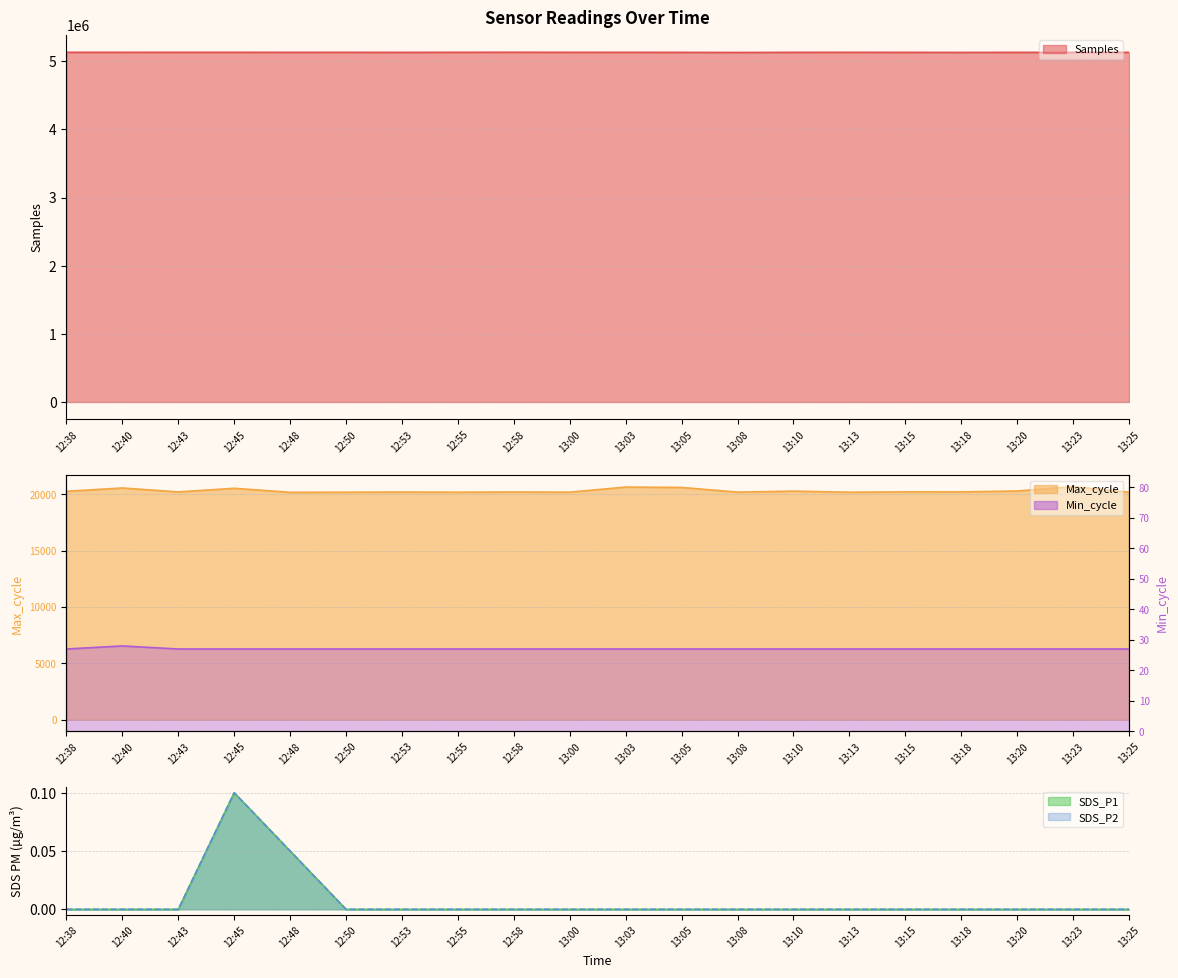

What is the sum of all Samples values?

102647523.0